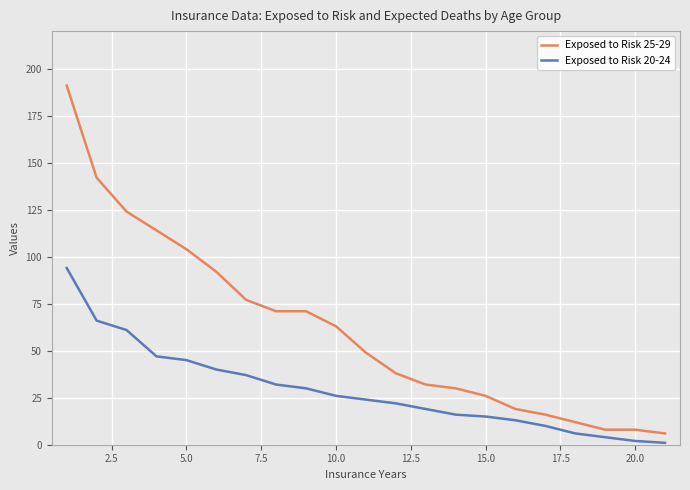

Which series has the largest range (max minus min)?

Exposed to Risk 25-29